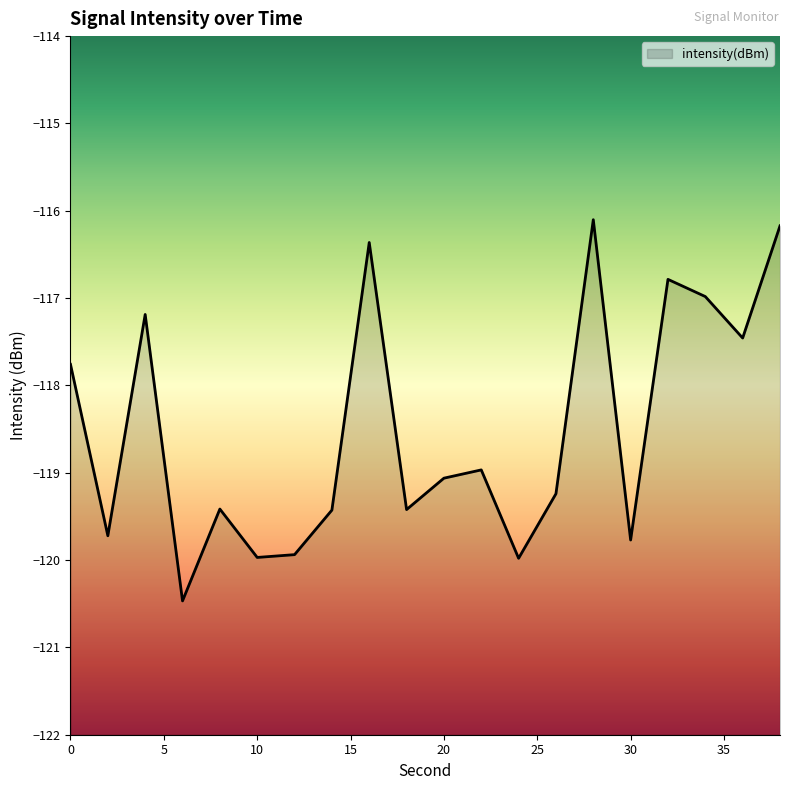

Which category has the highest value across all series?

28